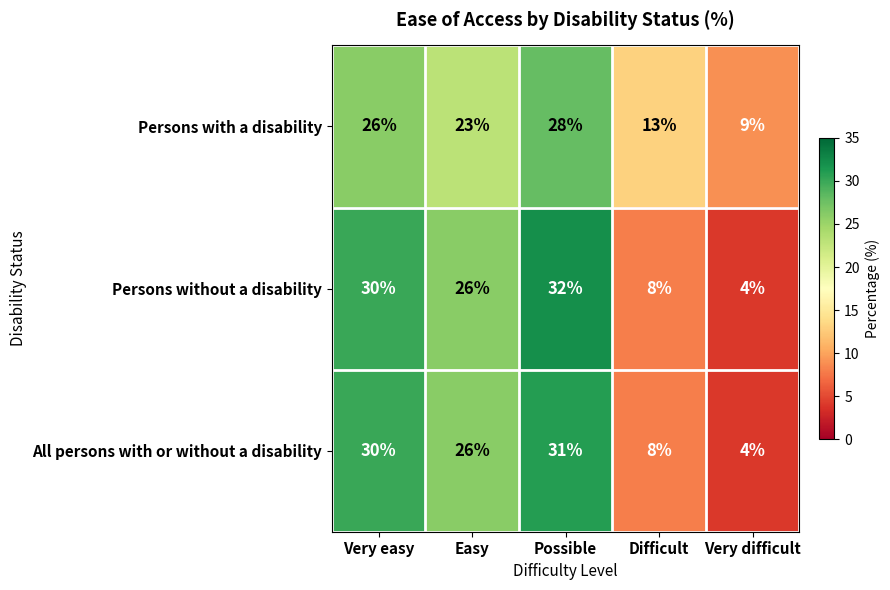

What is the difference between the Persons with a disability values at Very difficult and Easy?

14